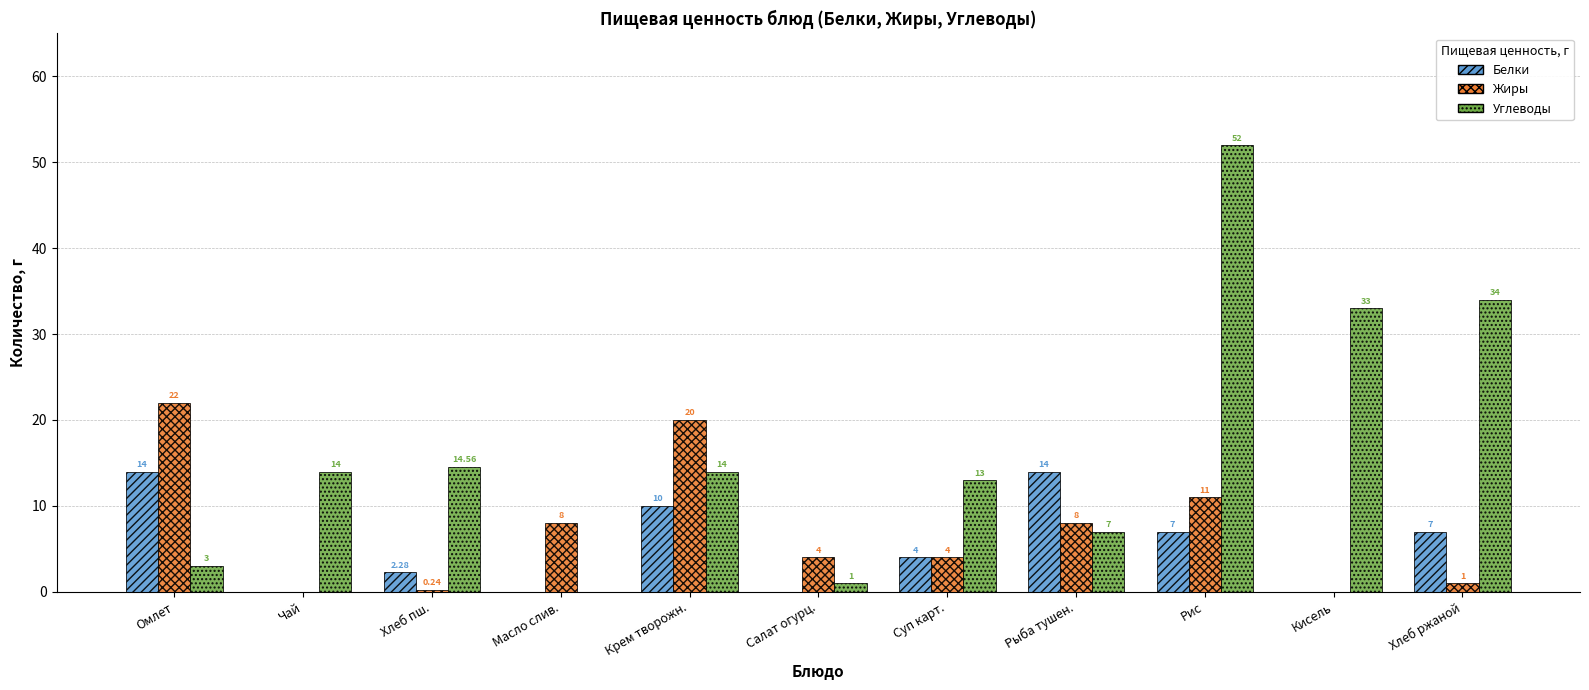

At which category is the sum across all series the highest?

Рис